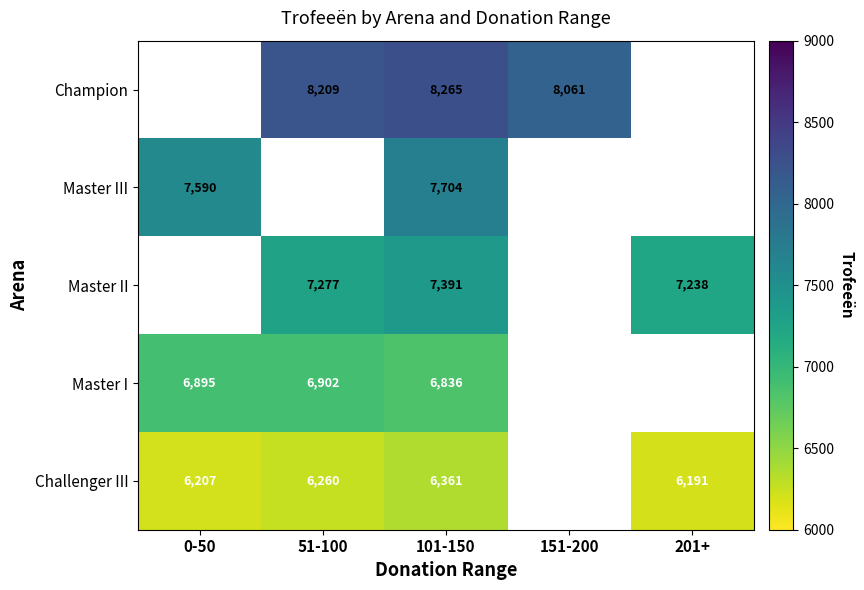

What is the total value across all series at 0-50?

20692